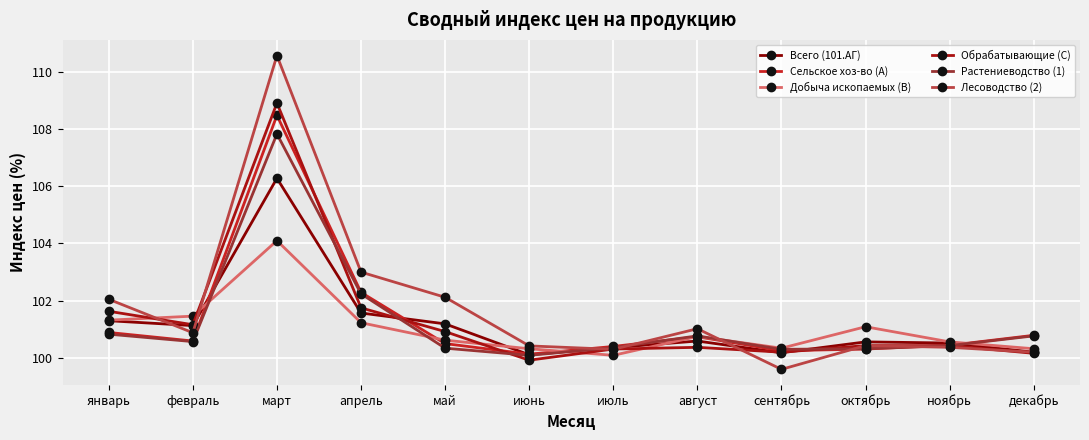

True or false: Растениеводство (1) has a value of 100.3 at сентябрь.

True